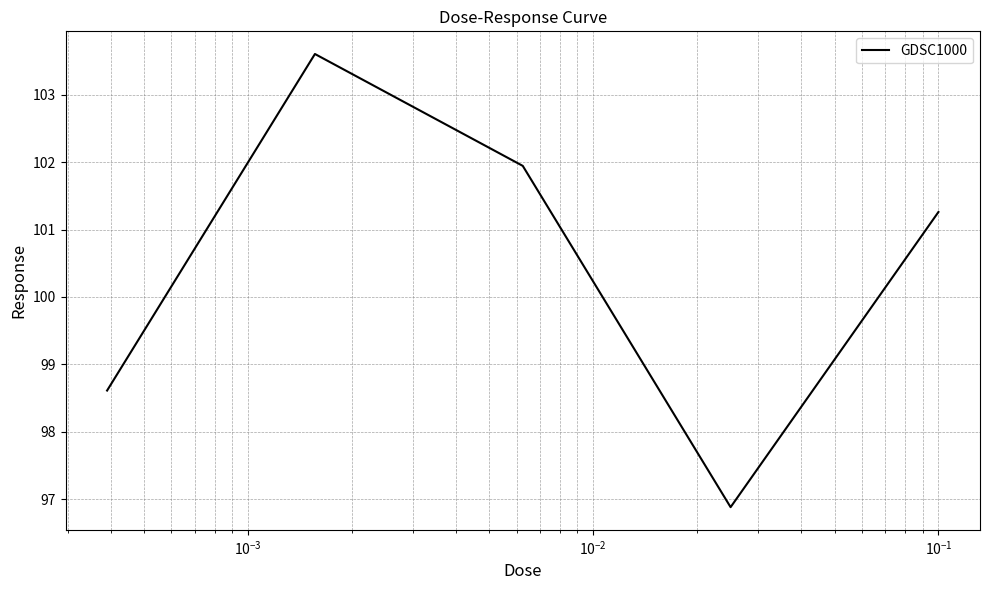

Reading right to left, extract all data points from this chart.

101.3	96.9	101.9	103.6	98.6